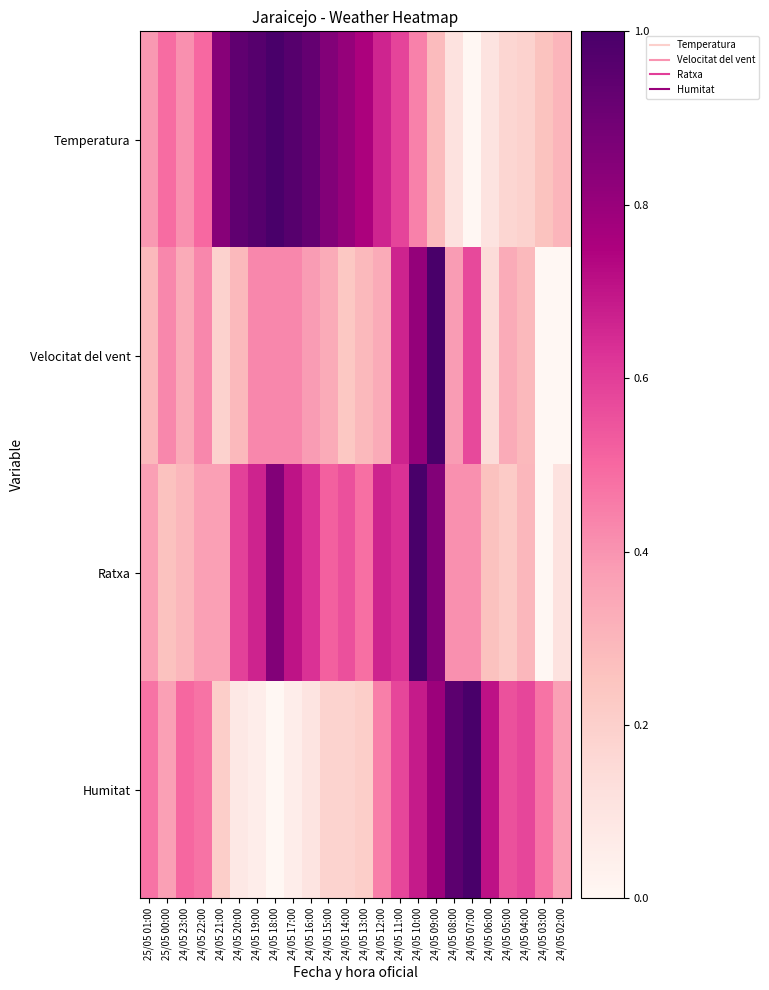

At how many categories does at least one series exceed 0?

24